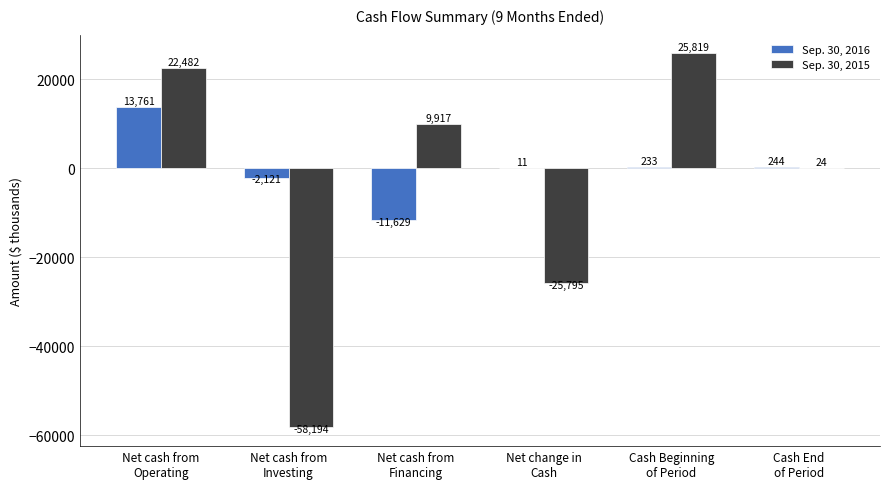

The Sep. 30, 2015 series shows -58194 at Net cash from
Investing. True or false?

True